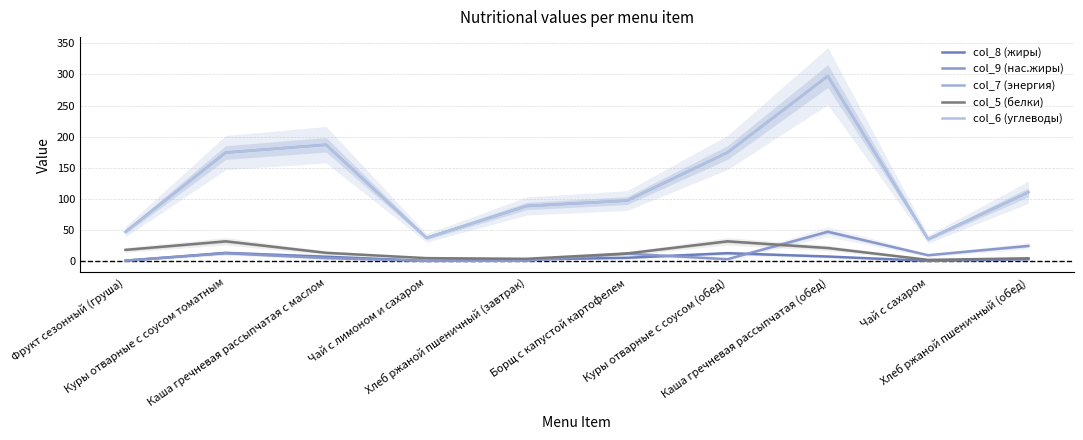

What is the value of the col_5 (белки) point at the 5th from the left?

3.4